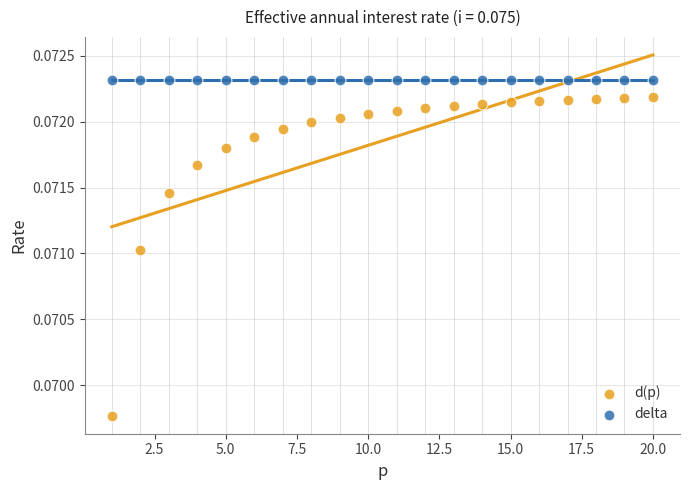

Which series reaches the maximum Y coordinate?

delta